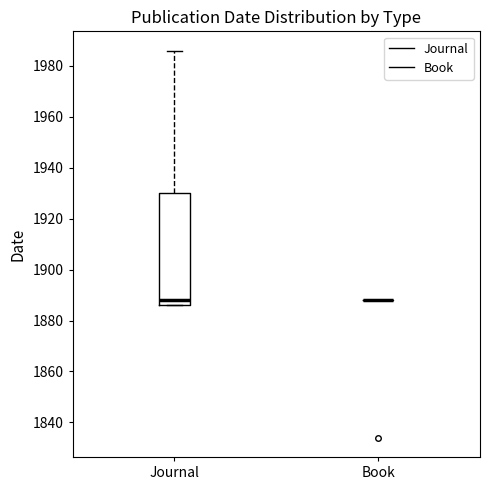

Reading left to right, read every box against the y-axis: the position of its median line, the range the box covers, and the ends of its whiskers. The values are not printed on the chart, so give them approximately, as read against the axis.

Journal: median 1888, box 1886 to 1930, whiskers 1886 to 1986
Book: box collapsed to a line at 1888, whiskers 1888 to 1888